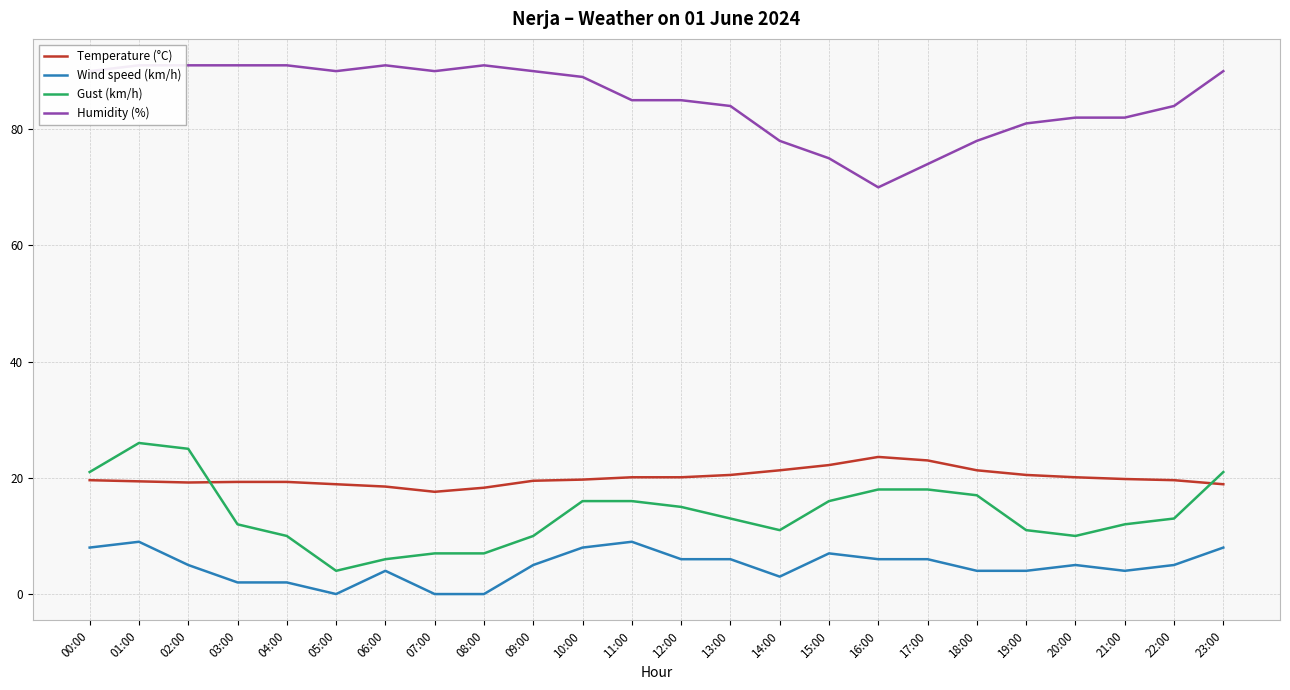

Between which two adjacent categories do Gust (km/h) and Temperature (°C) first intersect?

02:00 and 03:00